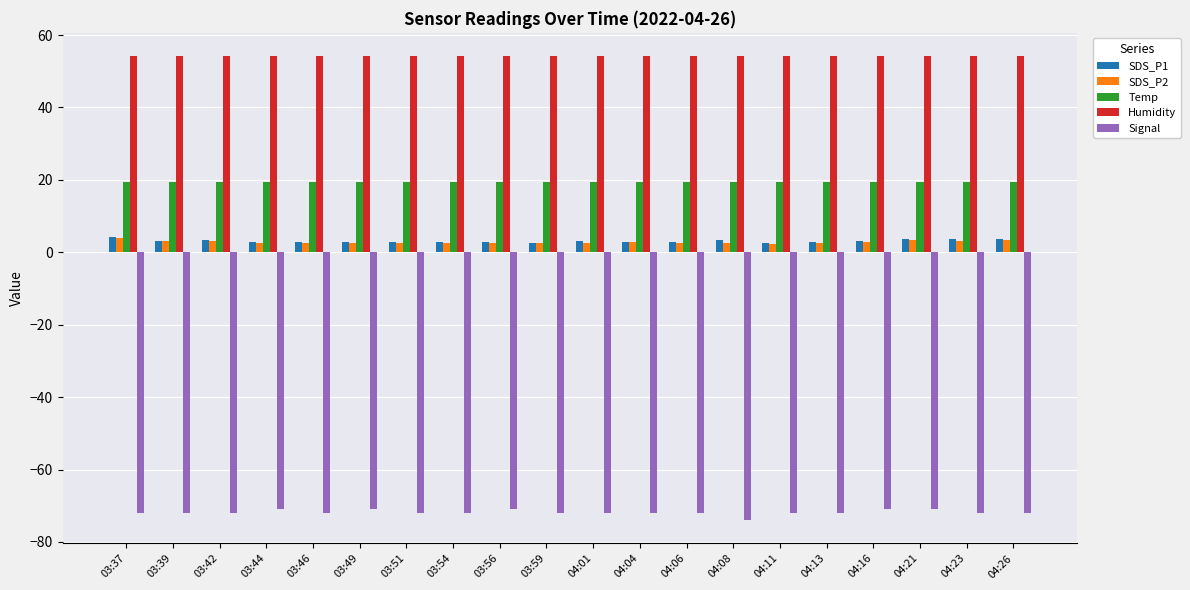

What is the average value of the SDS_P1 series?

3.1